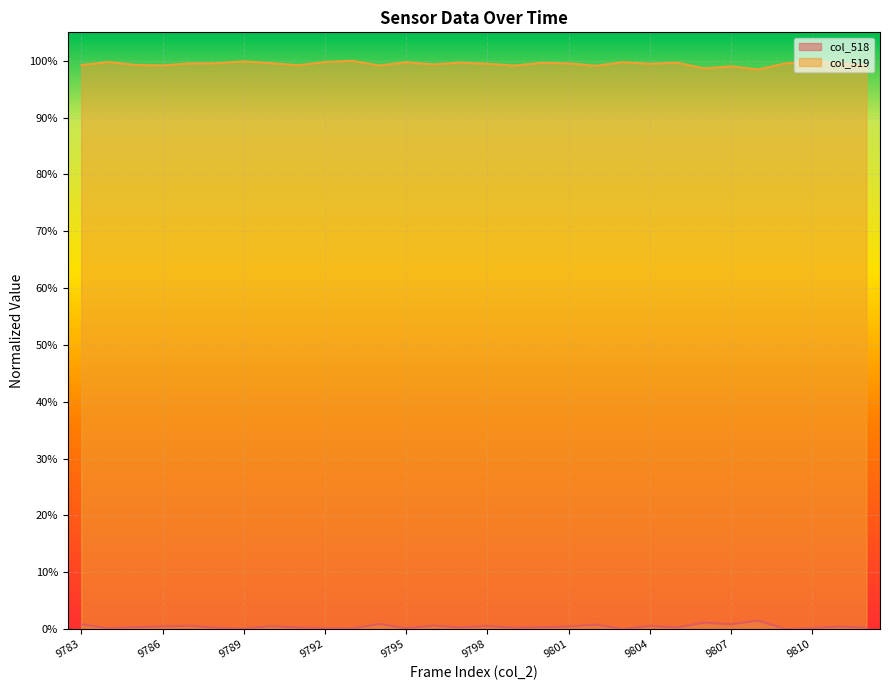

True or false: col_519 has more than 0 points higher than both neighbors.

True